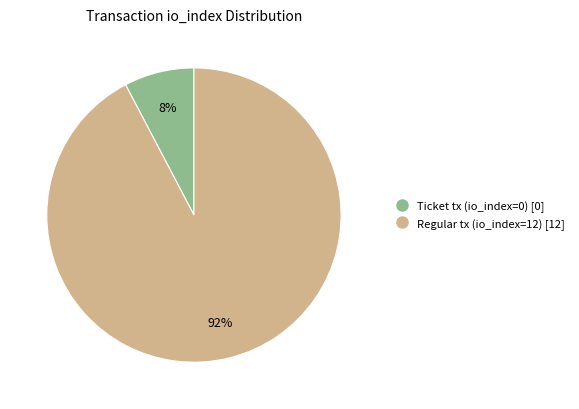

Which category accounts for the majority?

Regular tx (io_index=12)